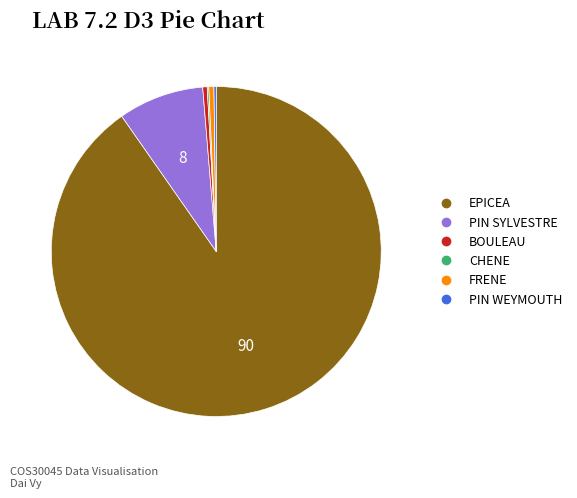

Between EPICEA and BOULEAU, which is larger?

EPICEA